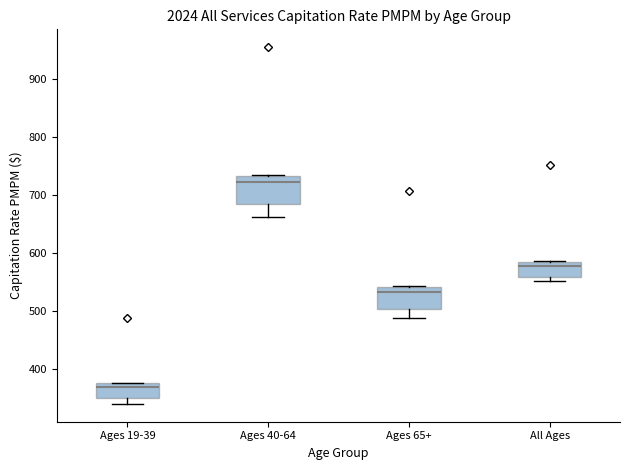

Reading left to right, transcribe this box plot: for each box, give where its median line is, the range the box spans, and where its two whiskers end, as read against the y-axis. The values are not printed on the chart, so give them approximately, as read against the axis.

Ages 19-39: median 370, box 350 to 380, whiskers 340 to 380
Ages 40-64: median 720, box 680 to 730, whiskers 660 to 730
Ages 65+: median 530, box 500 to 540, whiskers 490 to 540
All Ages: median 580 (just below the box's upper edge), box 560 to 580, whiskers 550 to 590